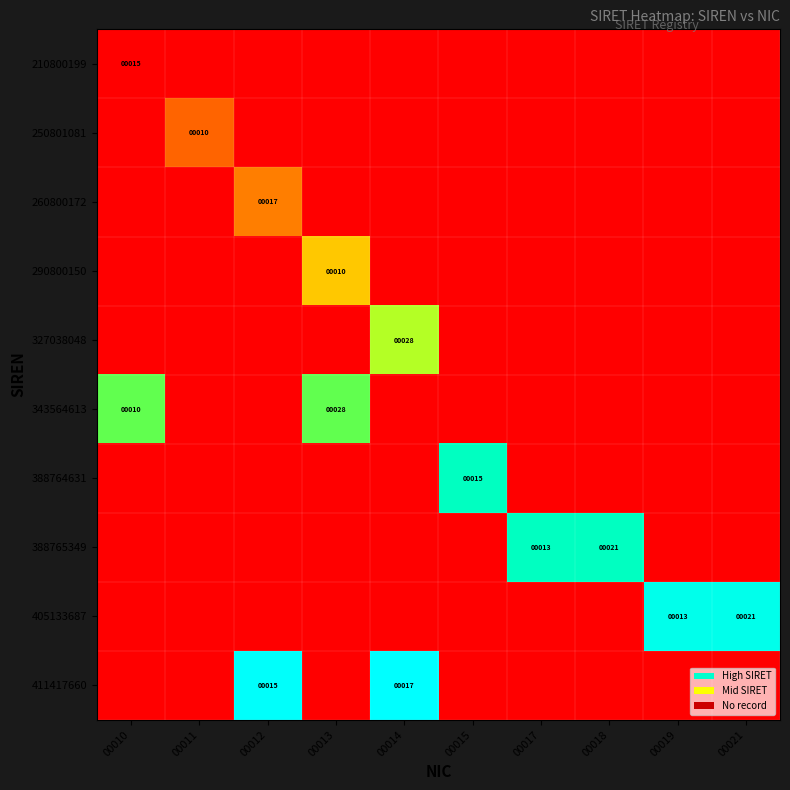

How many values in 388764631 are above zero?

1